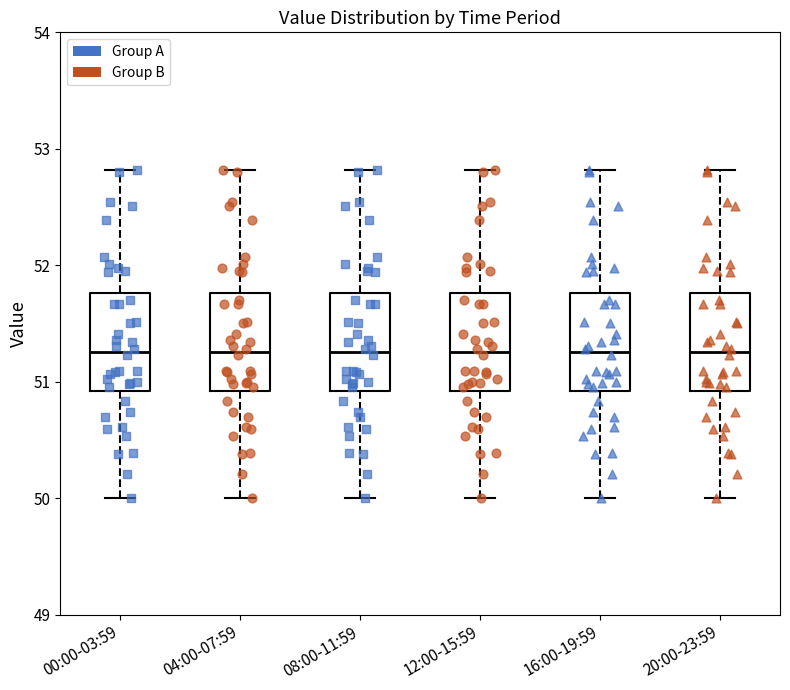

Where does the lower whisker of the box for 16:00-19:59 end on the y-axis? The values are not printed on the chart, so give them approximately, as read against the axis.

50.0